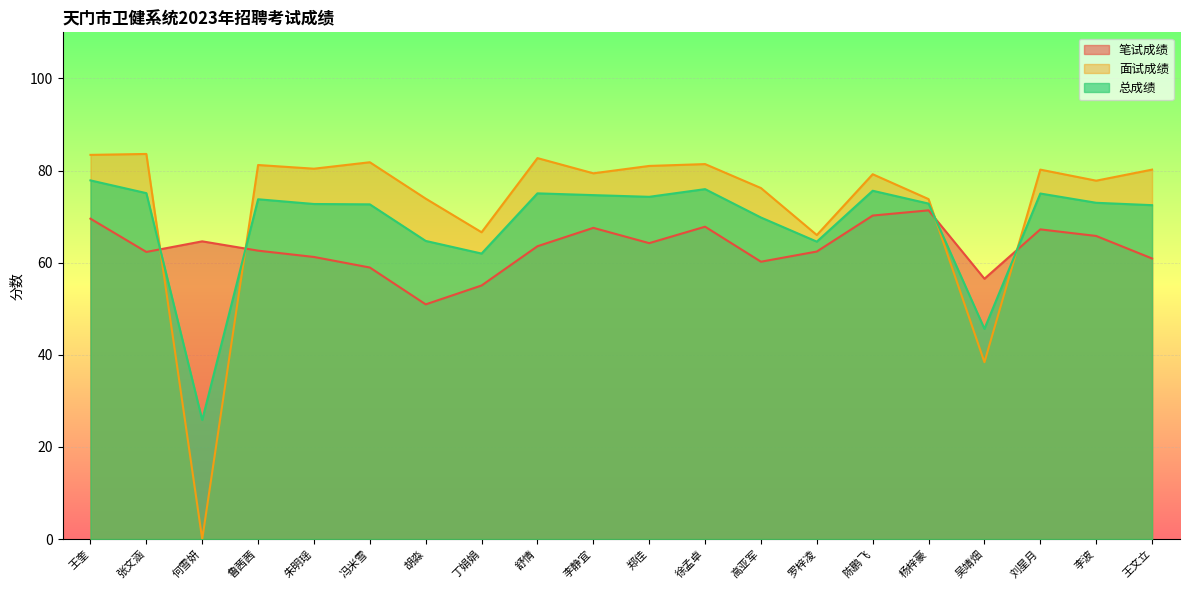

How many lines are shown in the chart?

3